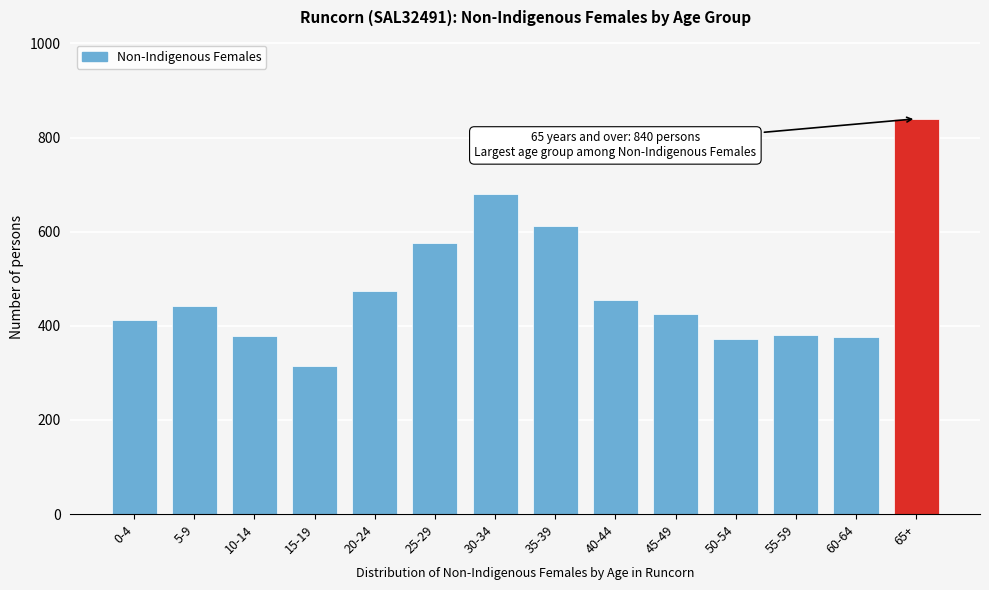

Approximately how many times larger is the value at 50-54 compared to 65+?

0.4